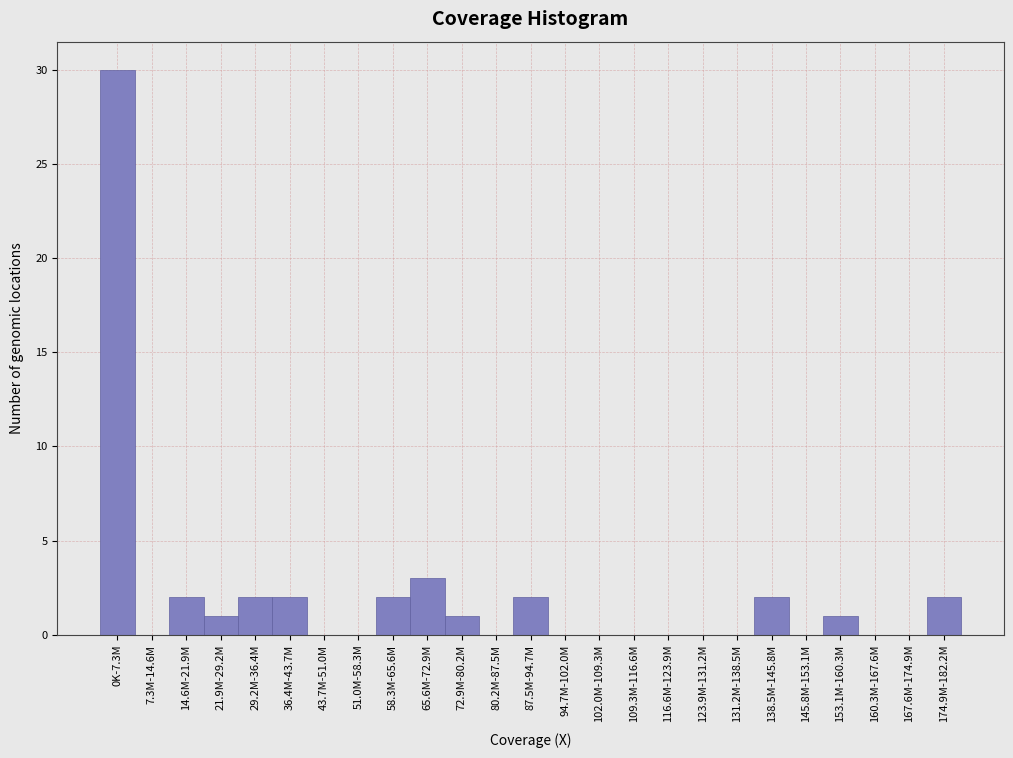

Reading right to left, list all the values displayed in this chart.

174.9M-182.2M=2	167.6M-174.9M=0	160.3M-167.6M=0	153.1M-160.3M=1	145.8M-153.1M=0	138.5M-145.8M=2	131.2M-138.5M=0	123.9M-131.2M=0	116.6M-123.9M=0	109.3M-116.6M=0	102.0M-109.3M=0	94.7M-102.0M=0	87.5M-94.7M=2	80.2M-87.5M=0	72.9M-80.2M=1	65.6M-72.9M=3	58.3M-65.6M=2	51.0M-58.3M=0	43.7M-51.0M=0	36.4M-43.7M=2	29.2M-36.4M=2	21.9M-29.2M=1	14.6M-21.9M=2	7.3M-14.6M=0	0K-7.3M=30